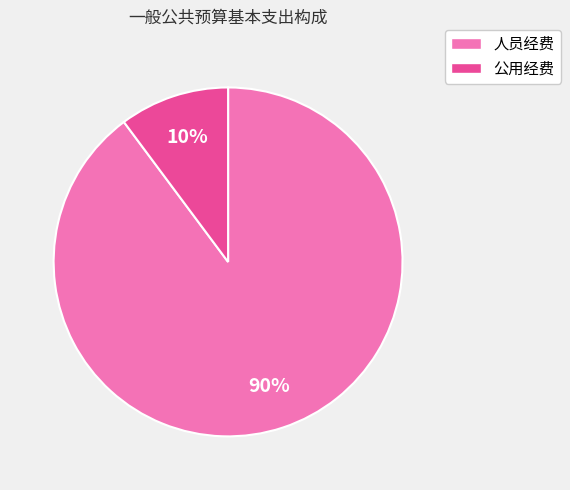

Approximately how many times larger is the value at 公用经费 compared to 人员经费?

0.1